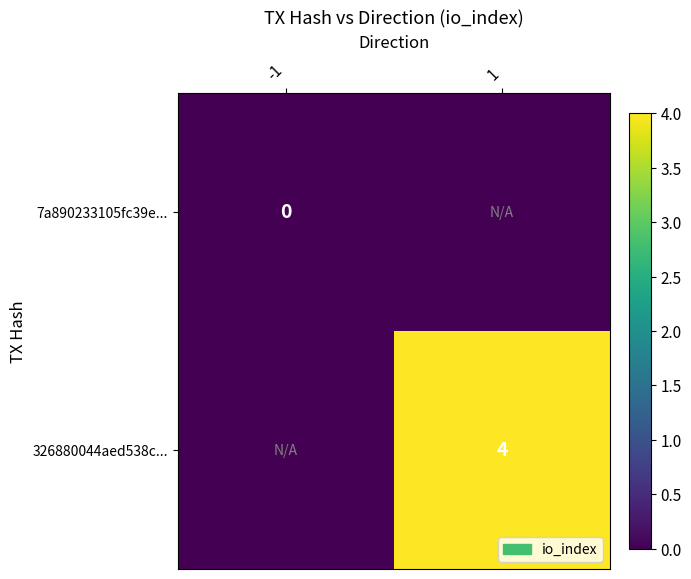

At which category is the sum across all series the highest?

1